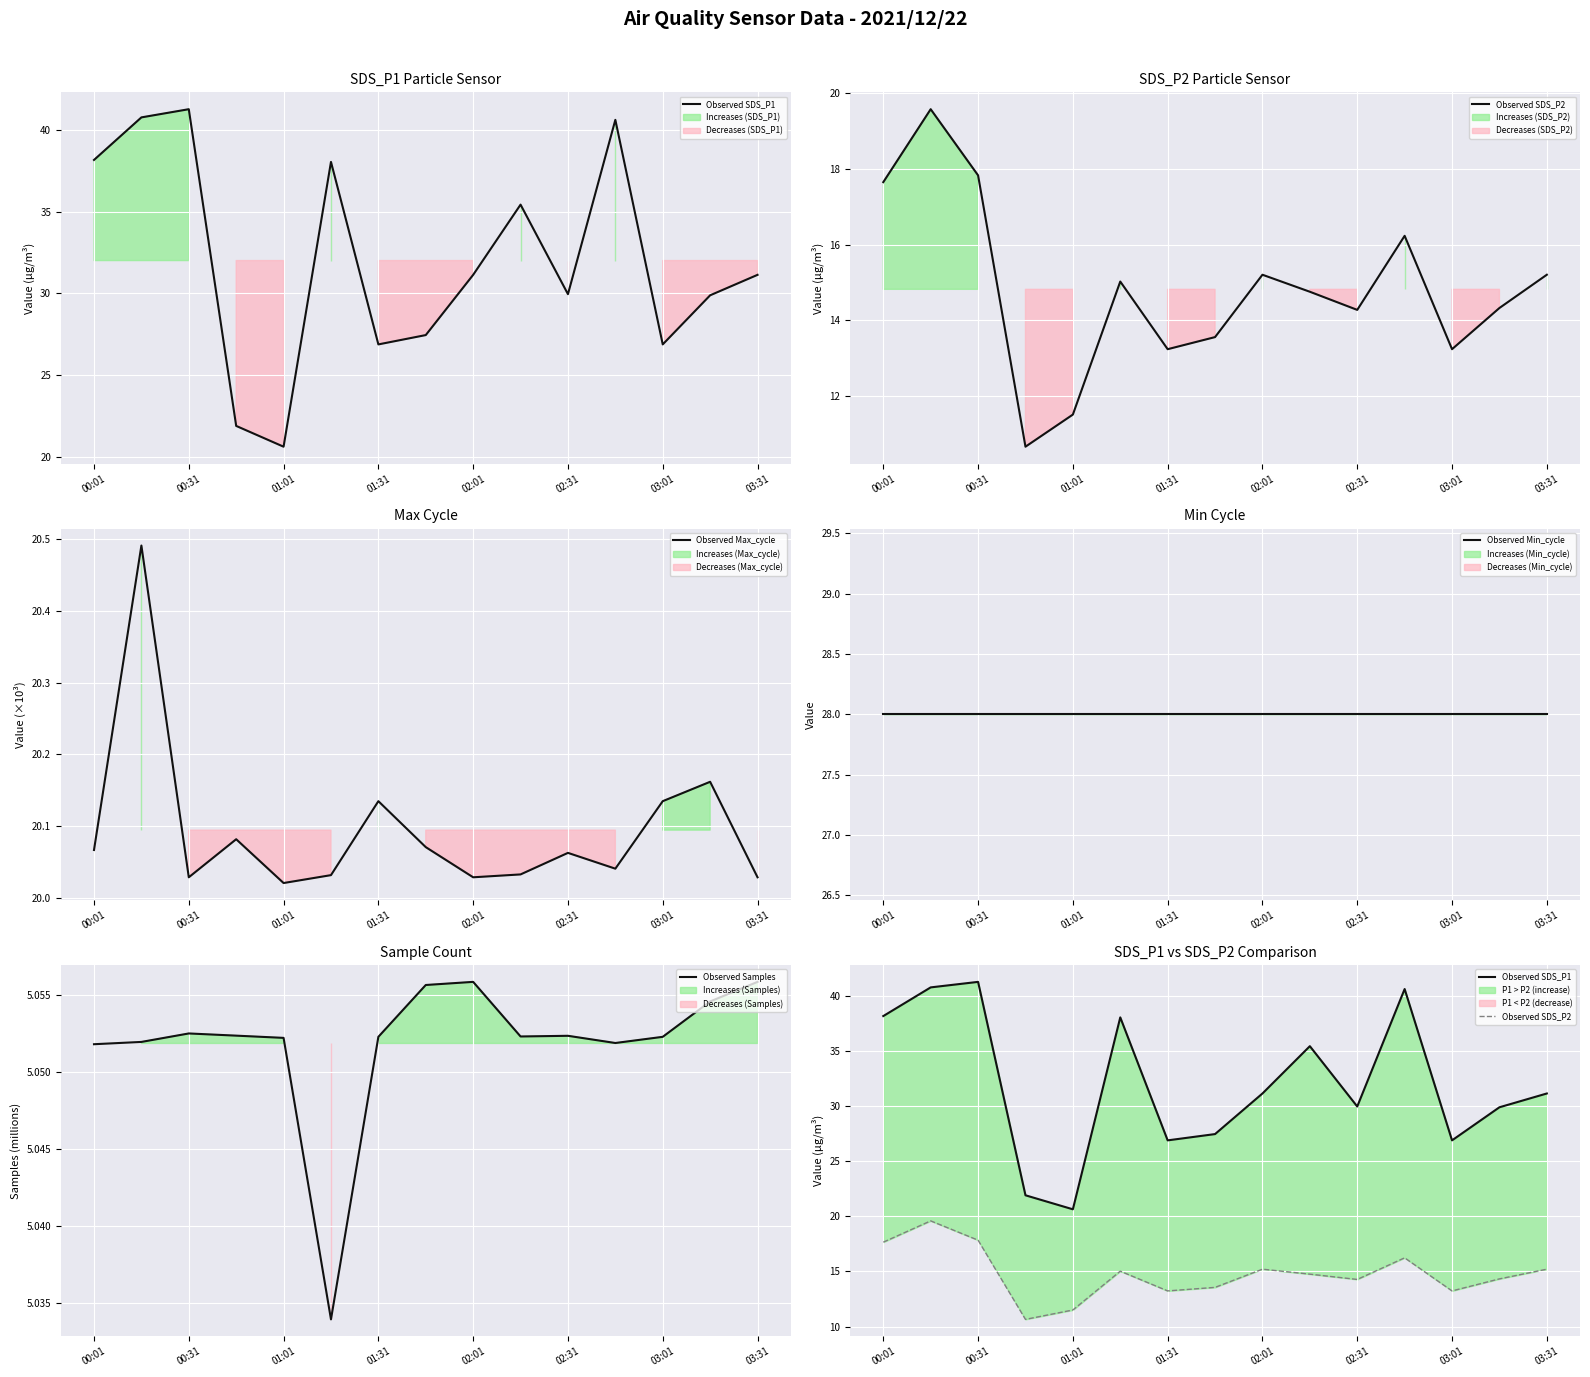

What value does the Observed Min_cycle series have at 11?

28.0